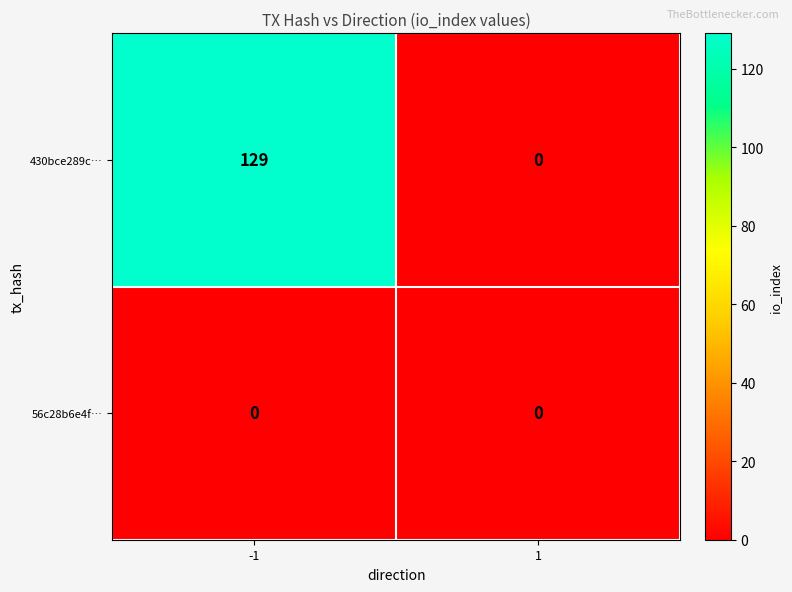

Rank the series at -1 from lowest to highest value.

56c28b6e4f…, 430bce289c…